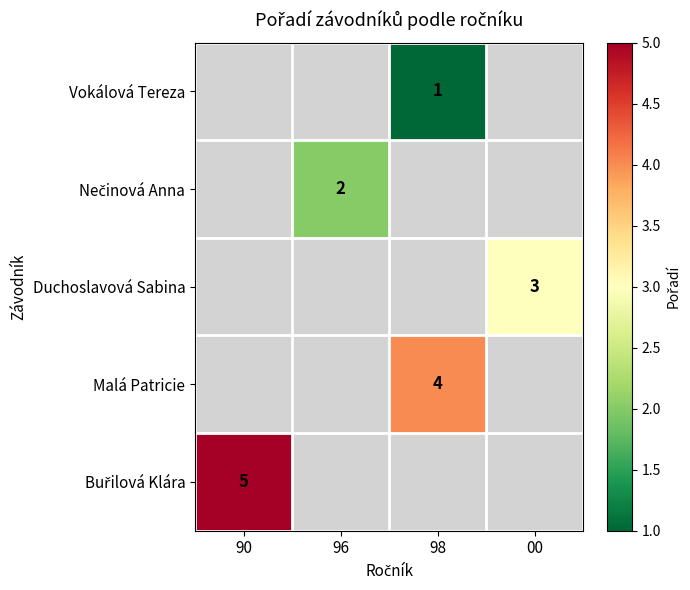

True or false: Duchoslavová Sabina has a value of 3 at 00.

True